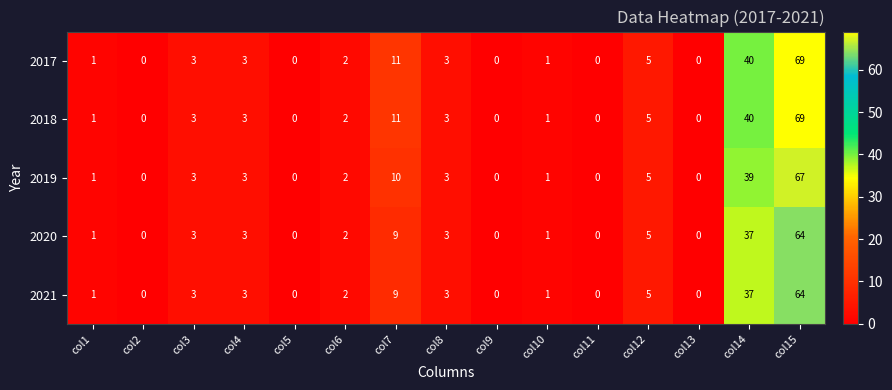

The 2018 series shows -47 at col11. True or false?

False